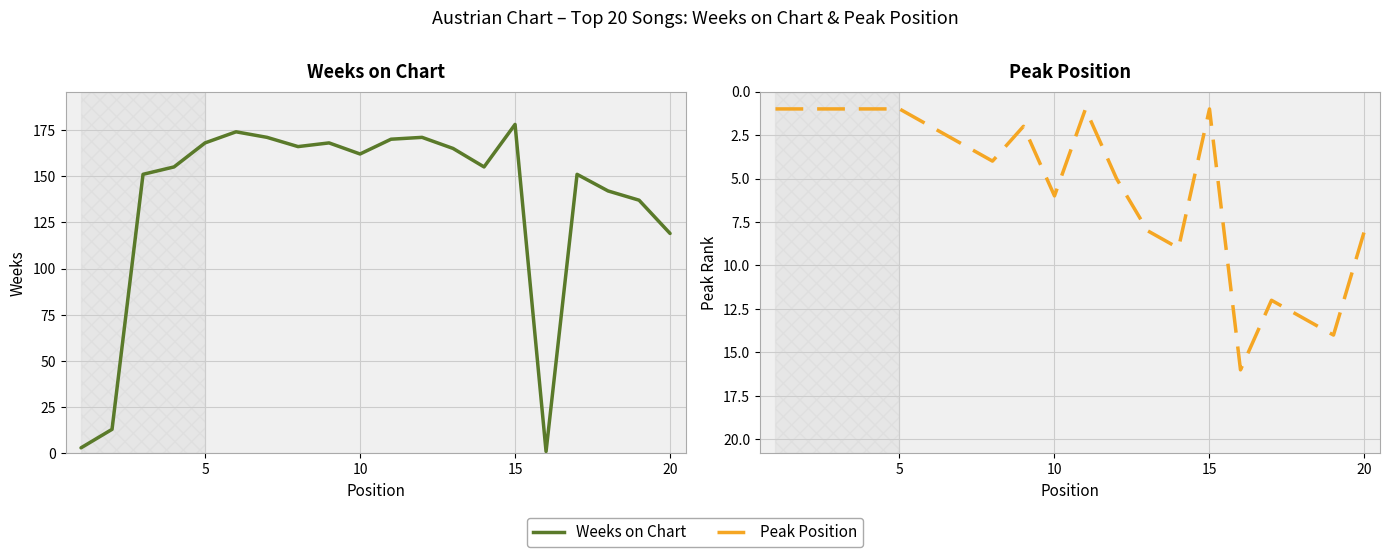

Reading left to right, transcribe all the data shown in this chart.

Weeks on Chart: 3	13	151	155	168	174	171	166	168	162	170	171	165	155	178	1	151	142	137	119
Peak Position: 1	1	1	1	1	2	3	4	2	6	1	5	8	9	1	16	12	13	14	8